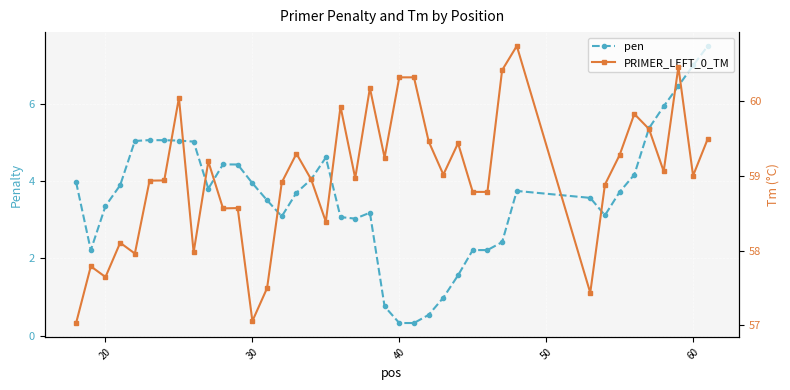

Reading left to right, extract all data points from this chart.

pen: 4.0	2.2	3.4	3.9	5.0	5.1	5.1	5.0	5.0	3.8	4.4	4.4	3.9	3.5	3.1	3.7	4.0	4.6	3.1	3.0	3.2	0.8	0.3	0.3	0.5	1.0	1.6	2.2	2.2	2.4	3.7	3.6	3.1	3.7	4.2	5.4	5.9	6.5	7.0	7.5
PRIMER_LEFT_0_TM: 57.0	57.8	57.6	58.1	58.0	58.9	58.9	60.0	58.0	59.2	58.6	58.6	57.1	57.5	58.9	59.3	59.0	58.4	59.9	59.0	60.2	59.2	60.3	60.3	59.5	59.0	59.4	58.8	58.8	60.4	60.7	57.4	58.9	59.3	59.8	59.6	59.1	60.5	59.0	59.5